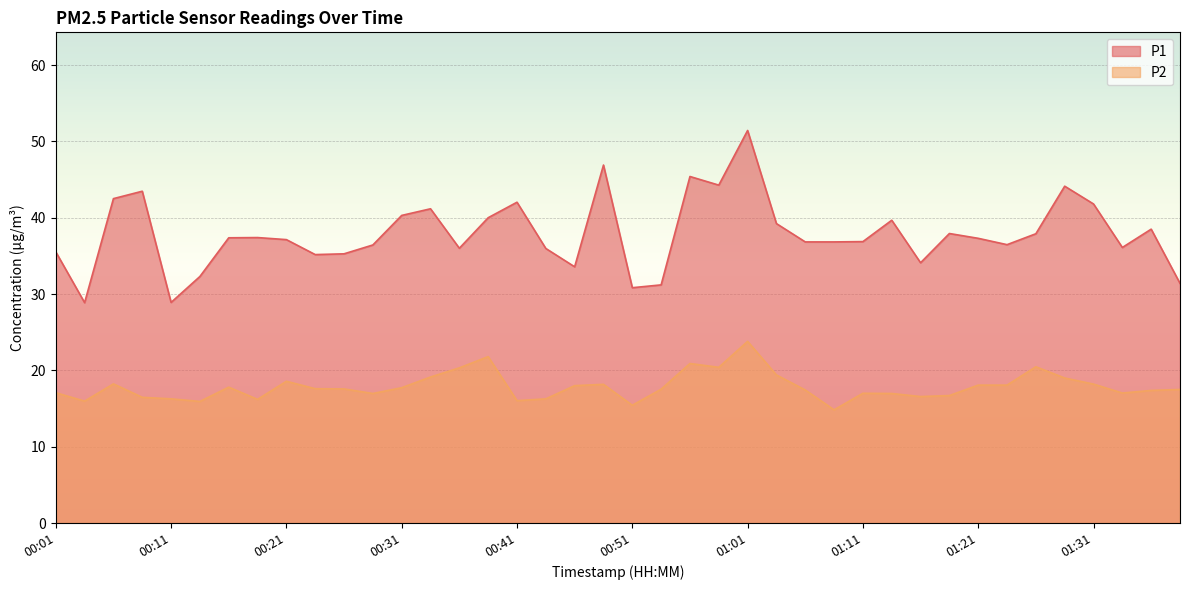

How many lines are shown in the chart?

2